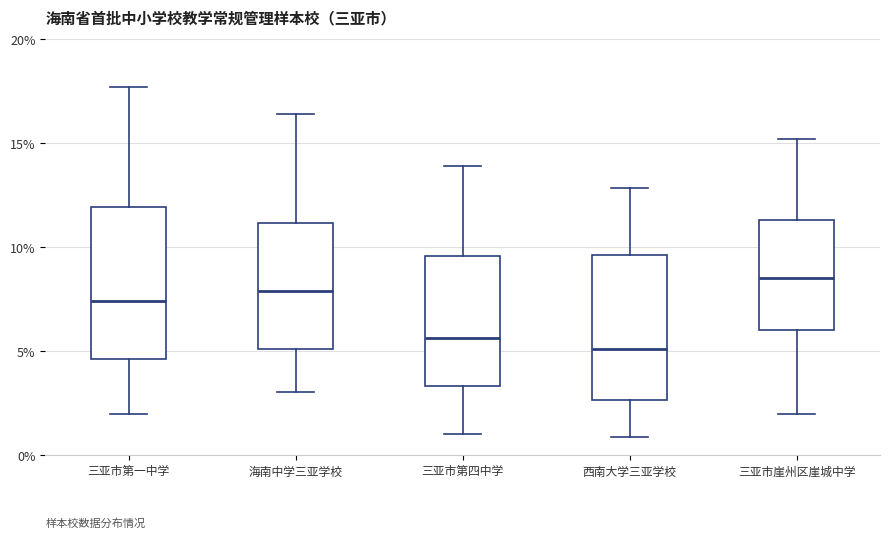

Reading left to right, read every box against the y-axis: the position of its median line, the range the box covers, and the ends of its whiskers. The values are not printed on the chart, so give them approximately, as read against the axis.

三亚市第一中学: median 7.5, box 4.5 to 12.0, whiskers 2.0 to 17.5
海南中学三亚学校: median 8.0, box 5.0 to 11.0, whiskers 3.0 to 16.5
三亚市第四中学: median 5.5, box 3.5 to 9.5, whiskers 1.0 to 14.0
西南大学三亚学校: median 5.0, box 2.5 to 9.5, whiskers 1.0 to 13.0
三亚市崖州区崖城中学: median 8.5, box 6.0 to 11.5, whiskers 2.0 to 15.0